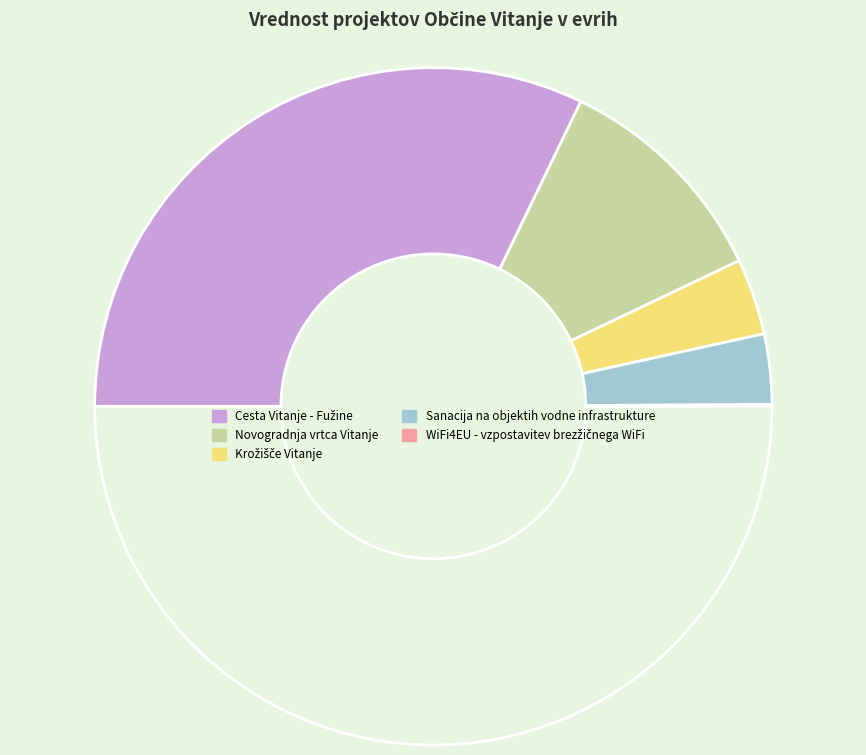

Which category has the biggest portion of the pie?

Cesta Vitanje - Fužine